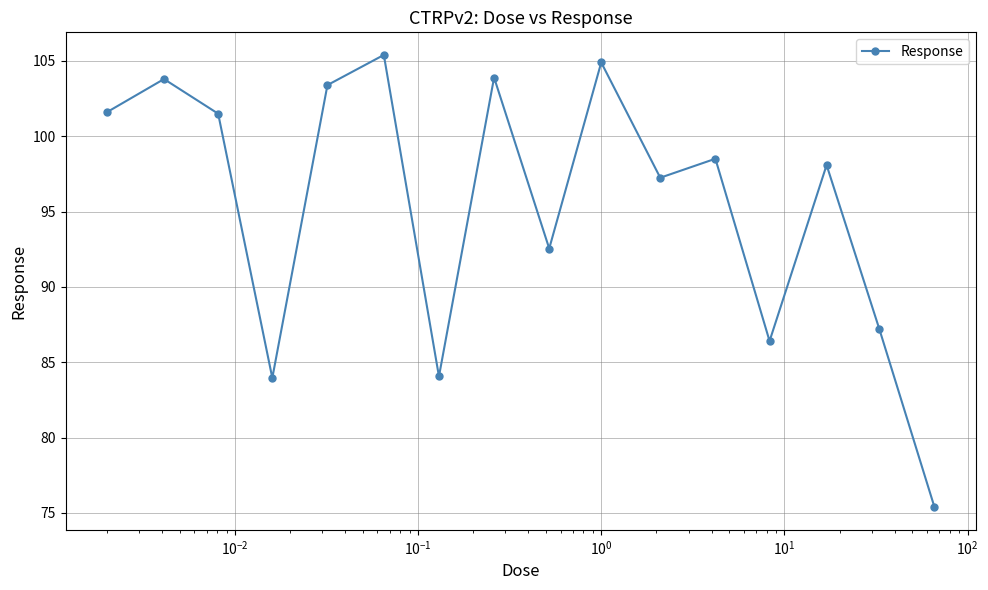

What is the sum of all values?

1527.9